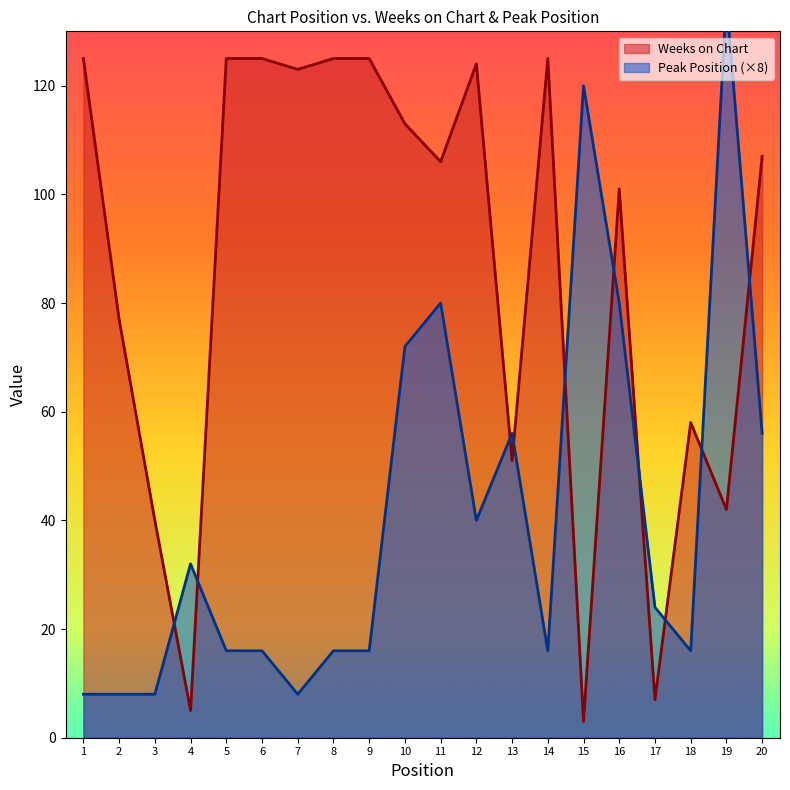

Which series changed the most between 10 and 17?

Weeks on Chart